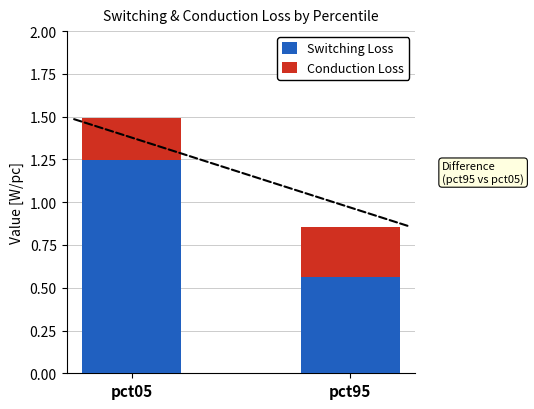

List the labels in order of Switching Loss value, largest first.

pct05, pct95